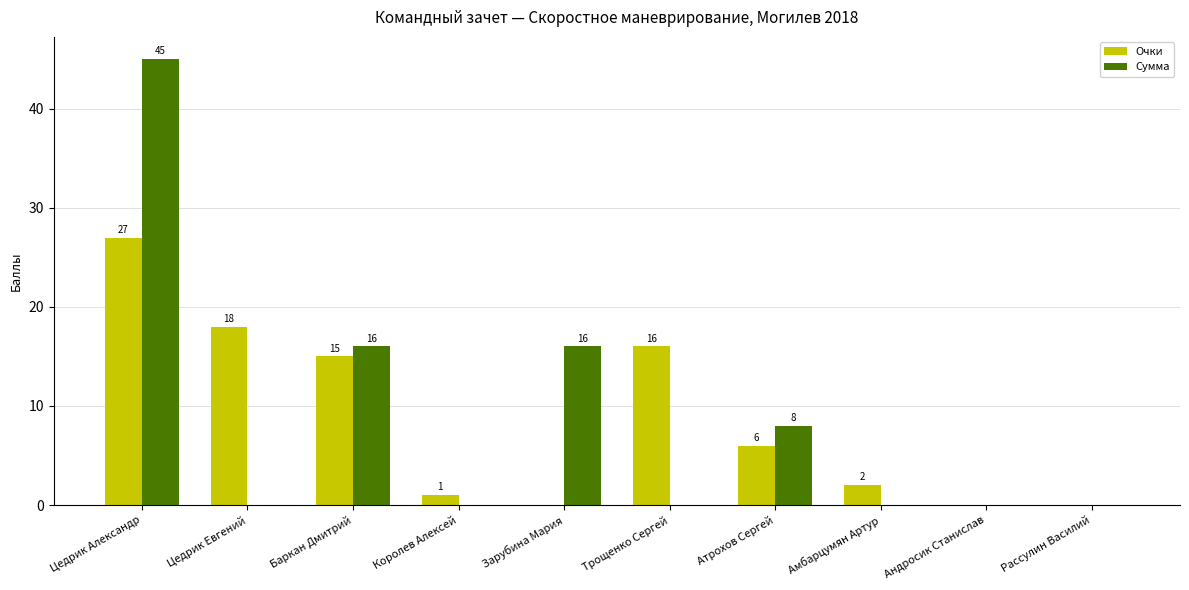

Does the chart contain stacked bars?

No